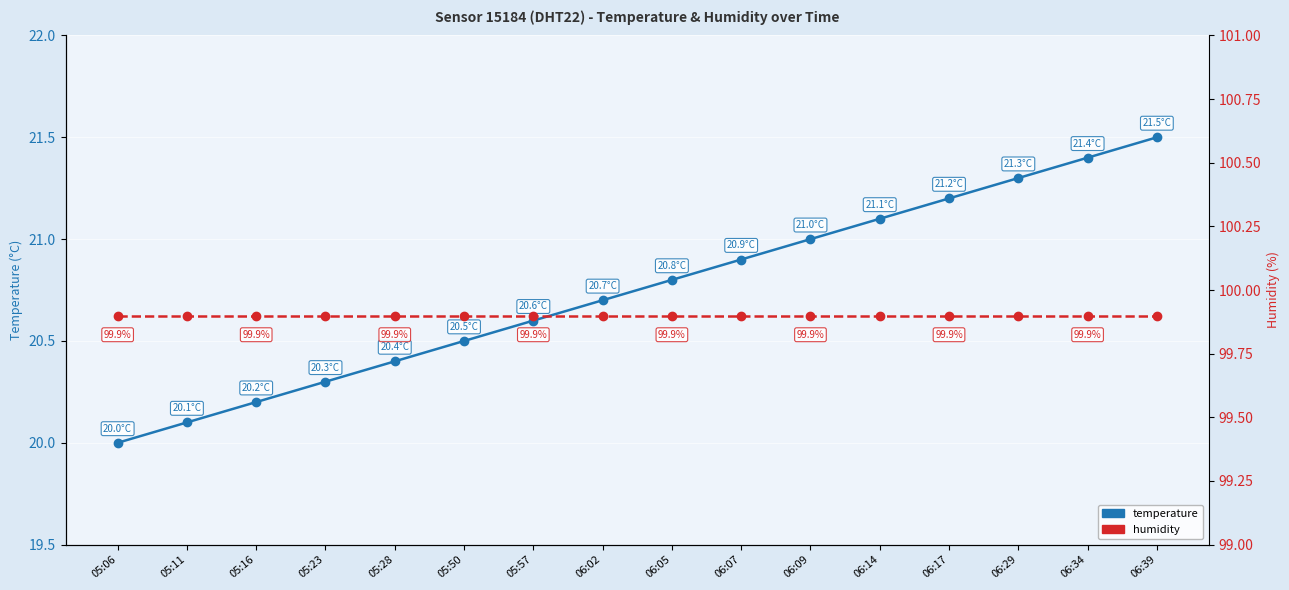

What is the minimum value for humidity?

99.9